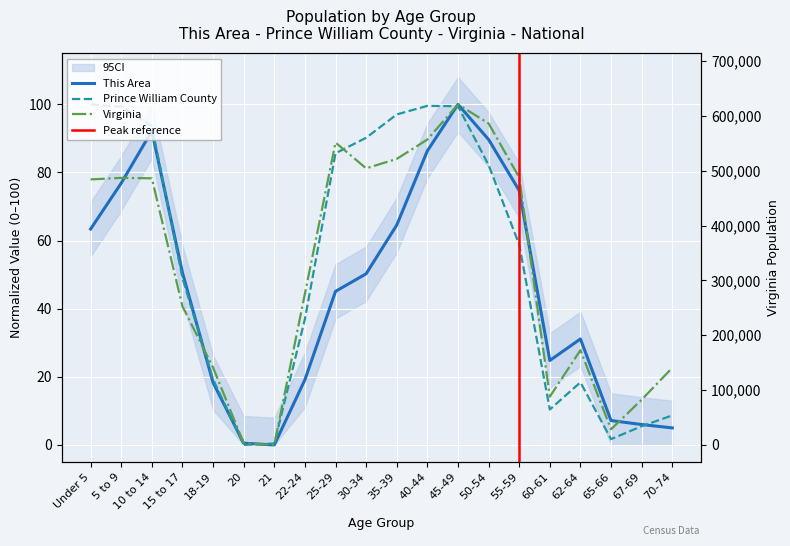

What is the value of the Prince William County point at the 13th from the left?

99.5